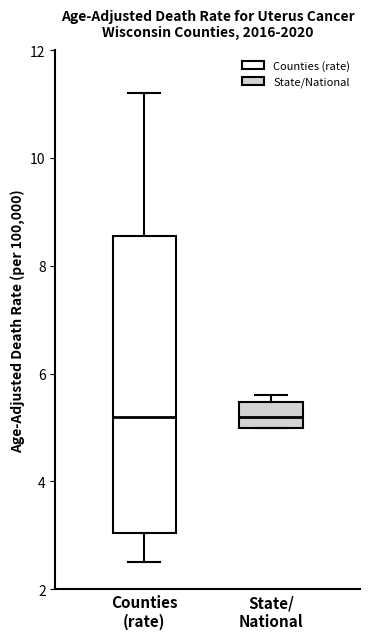

Where does the median line of the box for State/ National sit on the y-axis? The values are not printed on the chart, so give them approximately, as read against the axis.

5.2